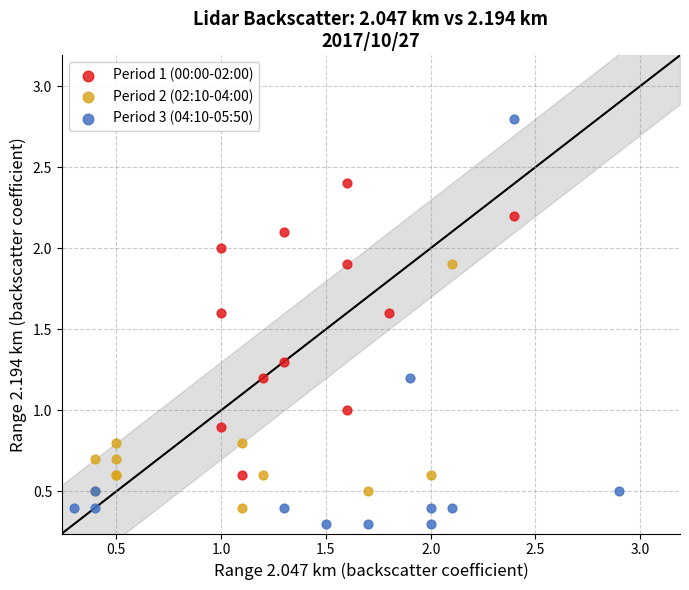

Which series has the widest spread of Y values?

Period 3 (04:10-05:50)